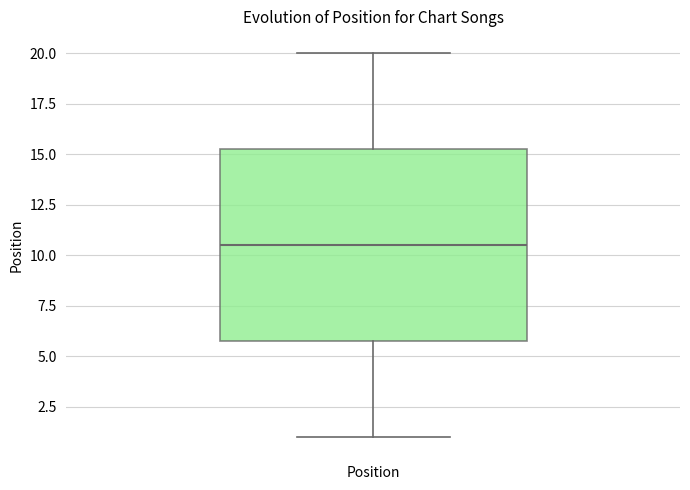

Where does the lower whisker of the box for Position end on the y-axis? The values are not printed on the chart, so give them approximately, as read against the axis.

1.0